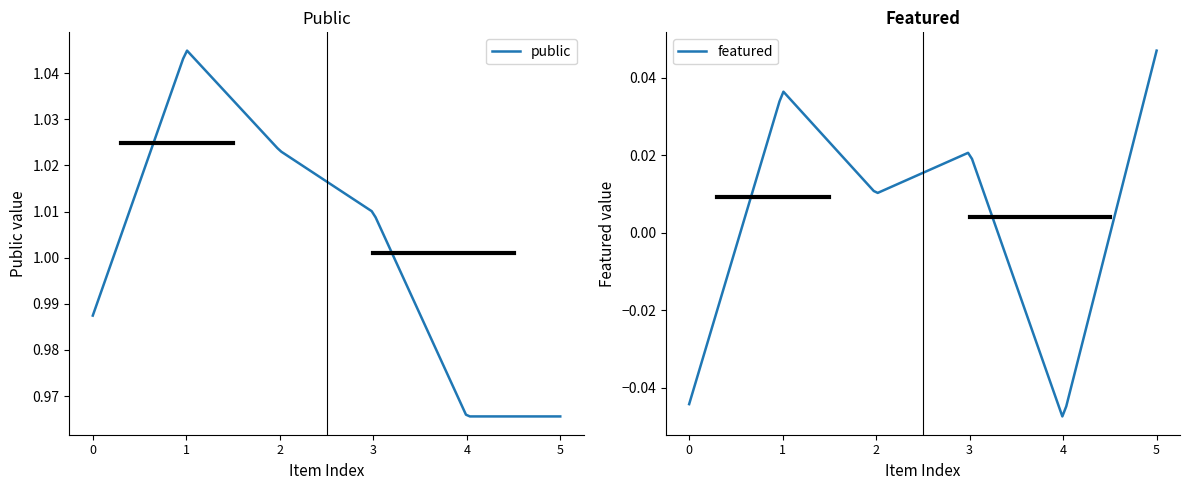

True or false: featured and public intersect in this chart.

False